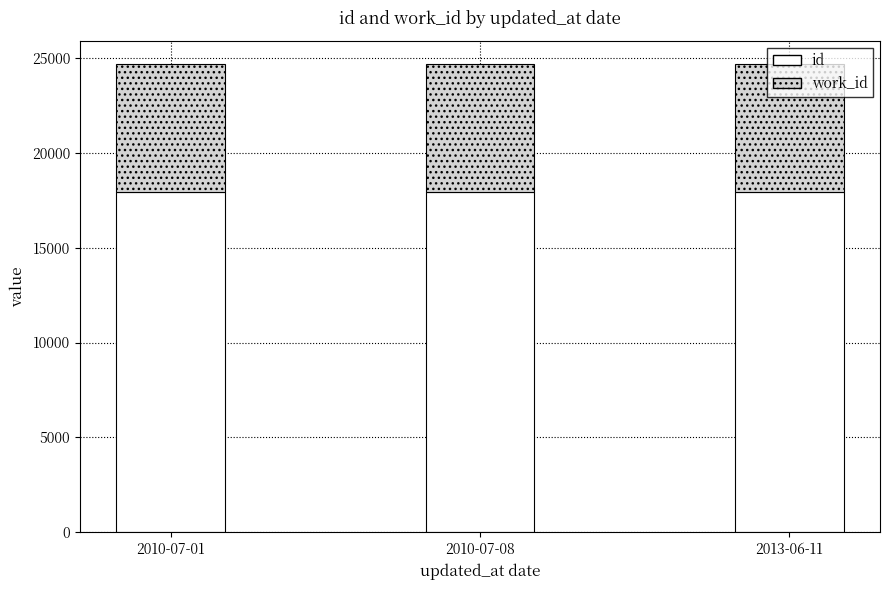

What is the sum of the id values at 2010-07-01 and 2013-06-11?

35839